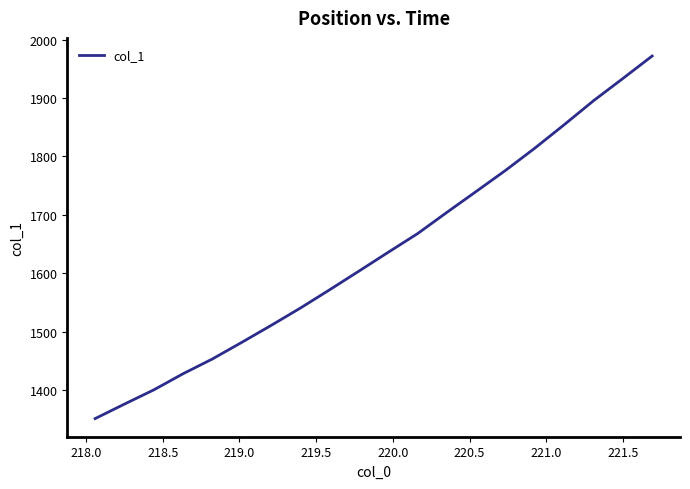

What is the difference between the maximum and minimum values?

620.9